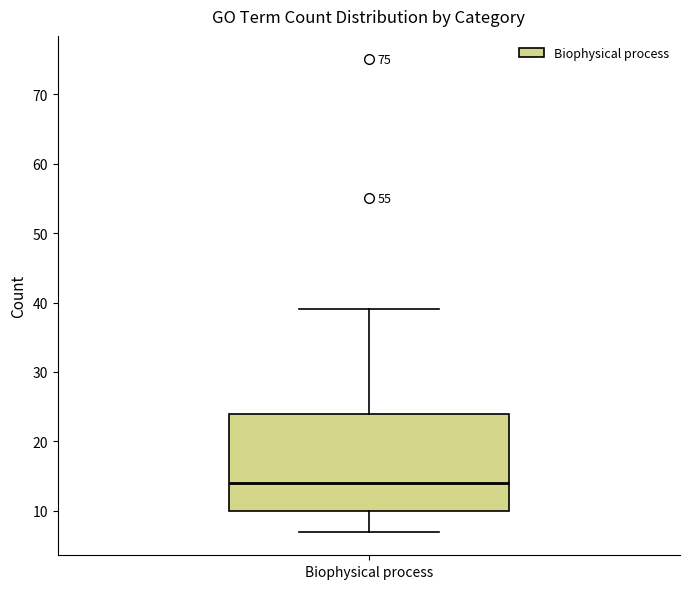

Where does the median line of the box for Biophysical process sit on the y-axis? The values are not printed on the chart, so give them approximately, as read against the axis.

14